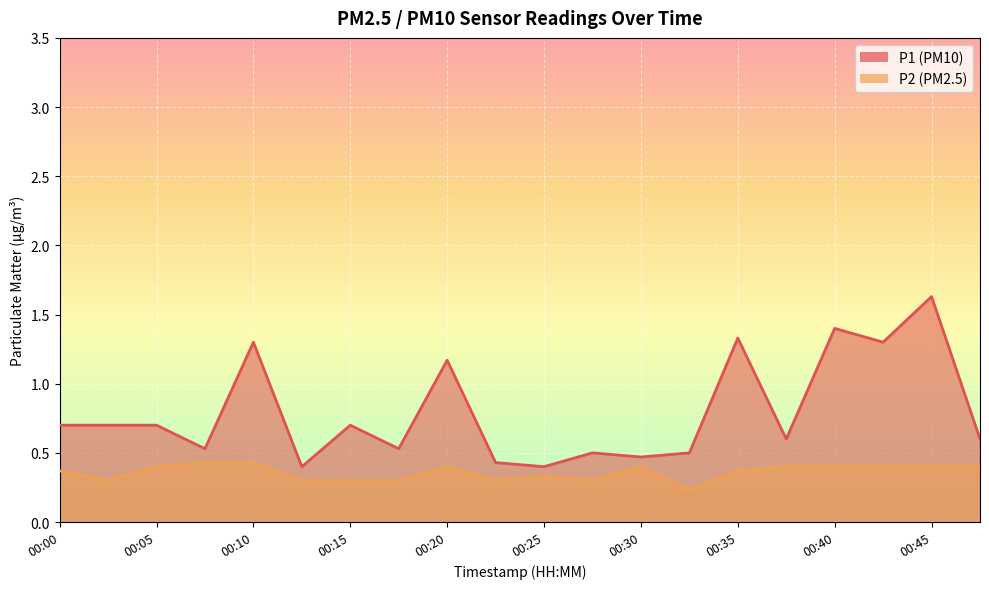

Count the number of categories in the chart.

20